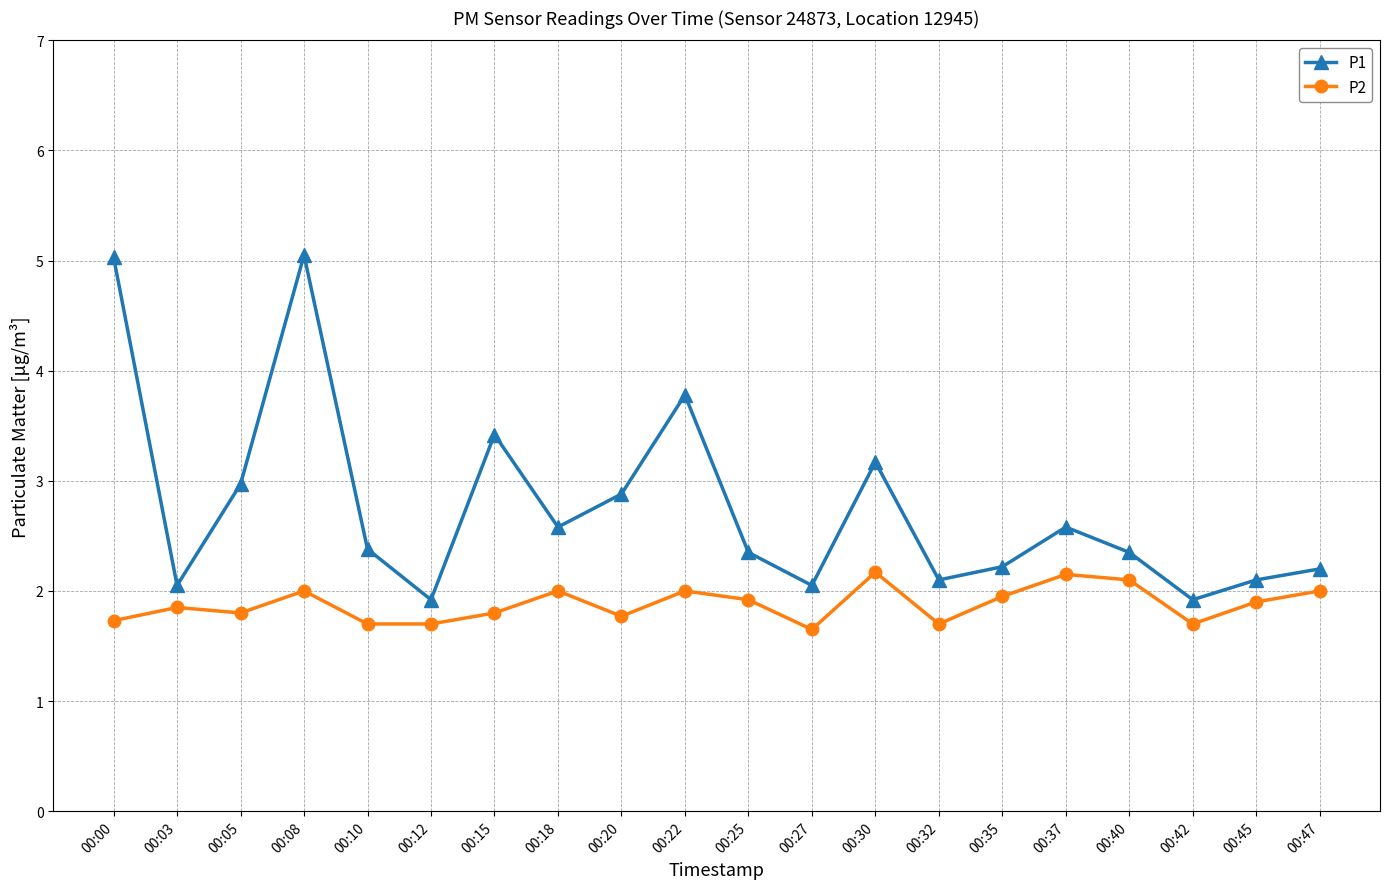

Is this an area chart (filled region under the line)?

No